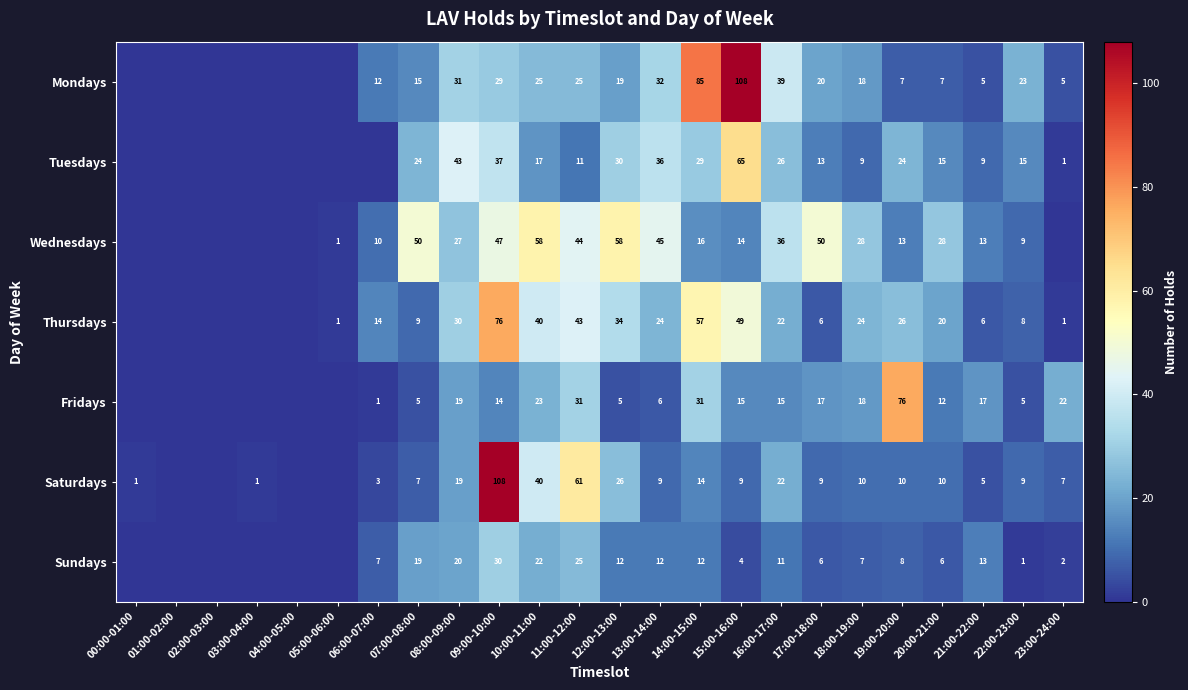

What is the spread (max minus min) of values at 12:00-13:00?

53